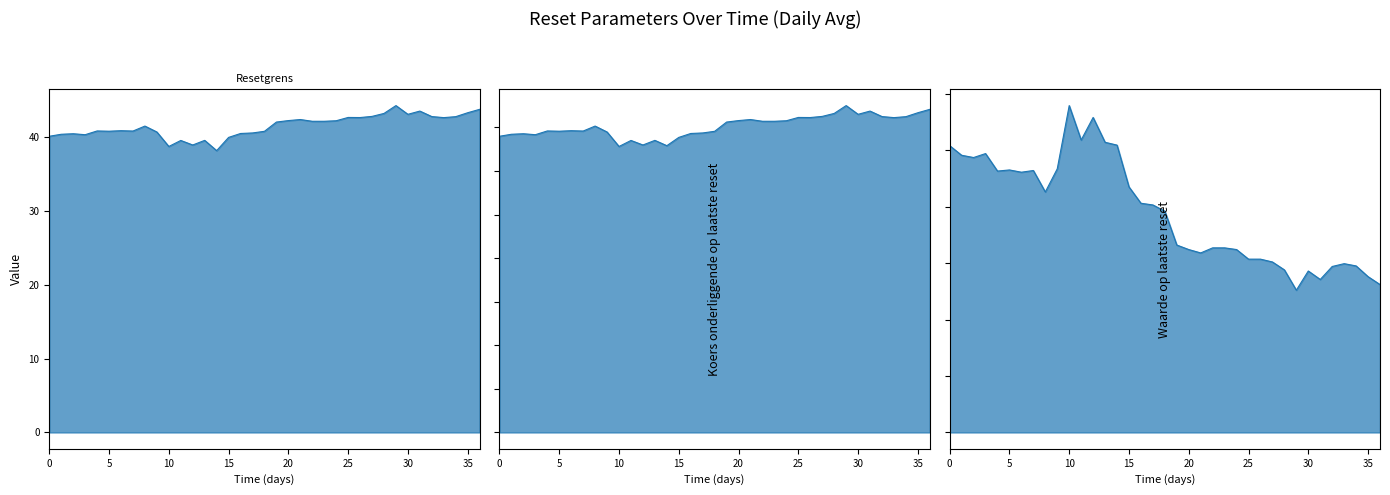

True or false: Koers onderliggende op laatste reset and Resetgrens cross at least once.

False